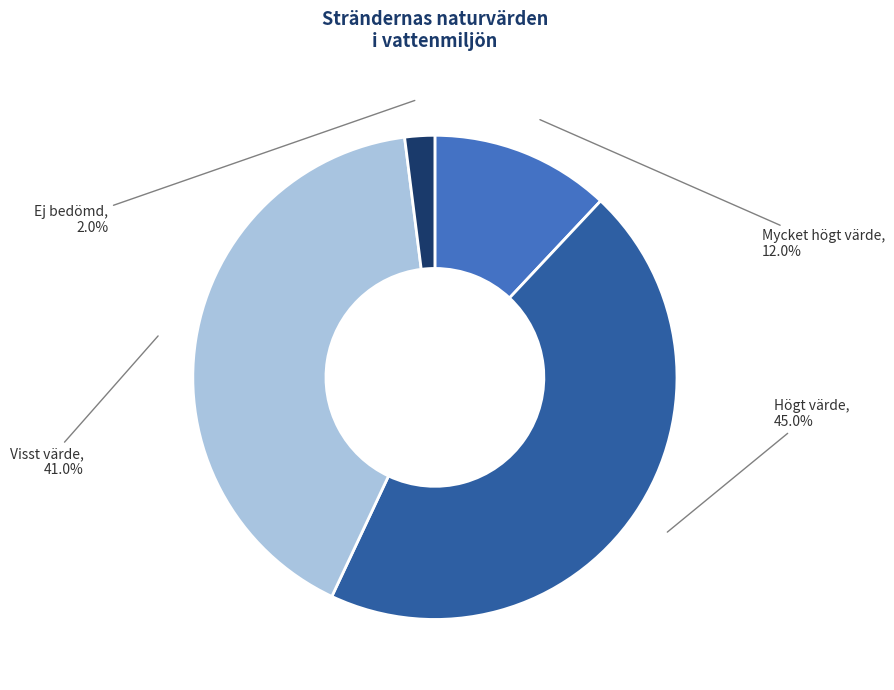

Is there any slice that represents more than half of the pie?

No